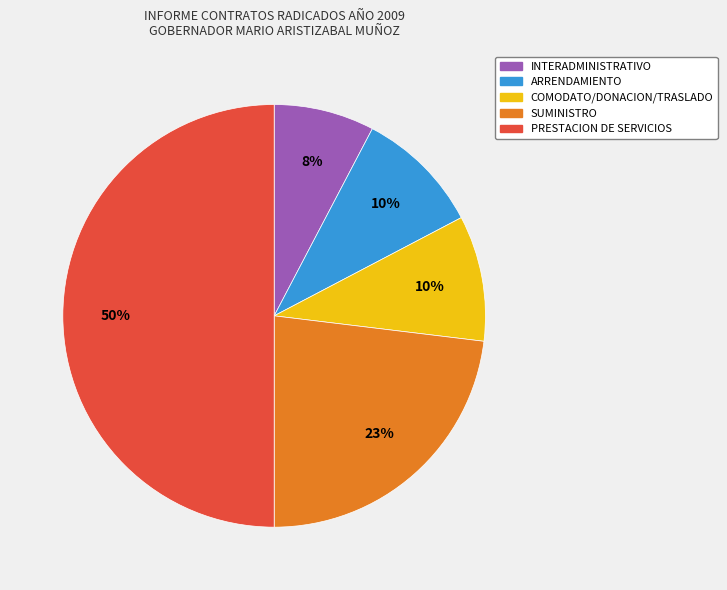

To the nearest percent, what is the difference between the largest and smallest slice percentages?

42%